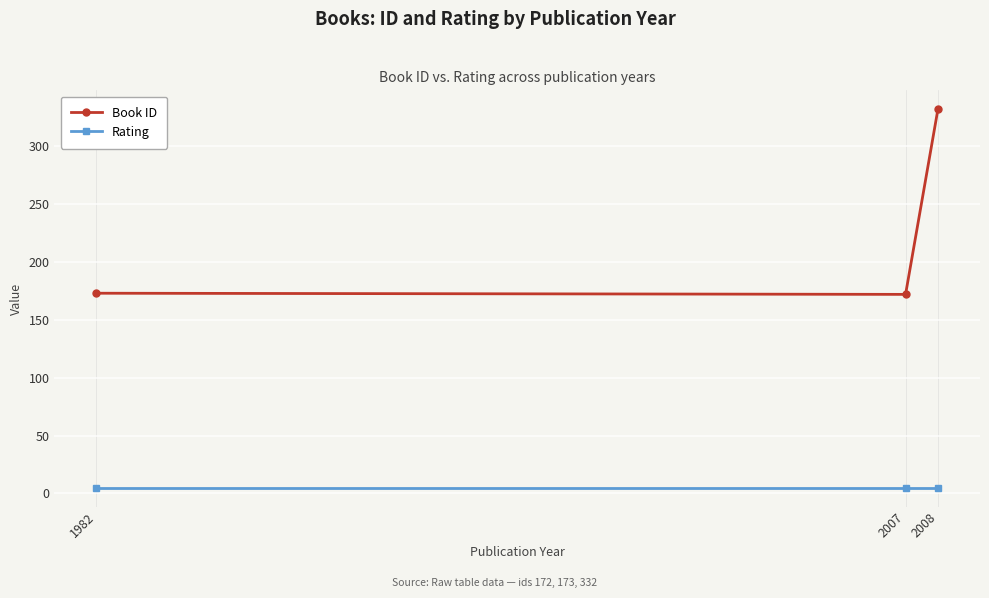

How many lines are shown in the chart?

2